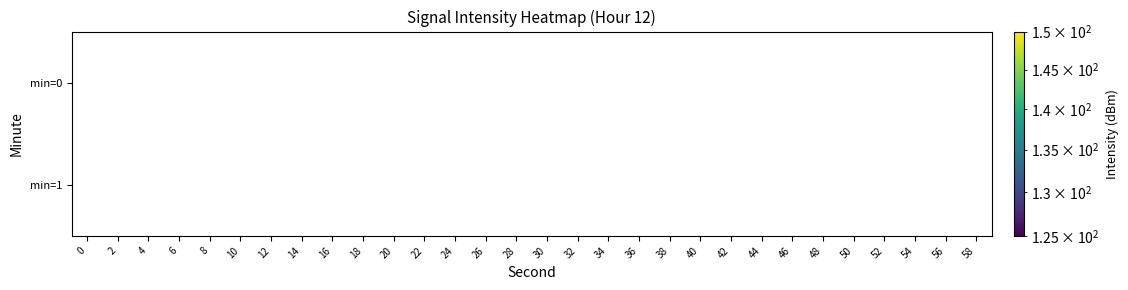

List the series in order of their overall mean, lowest first.

min=1, min=0